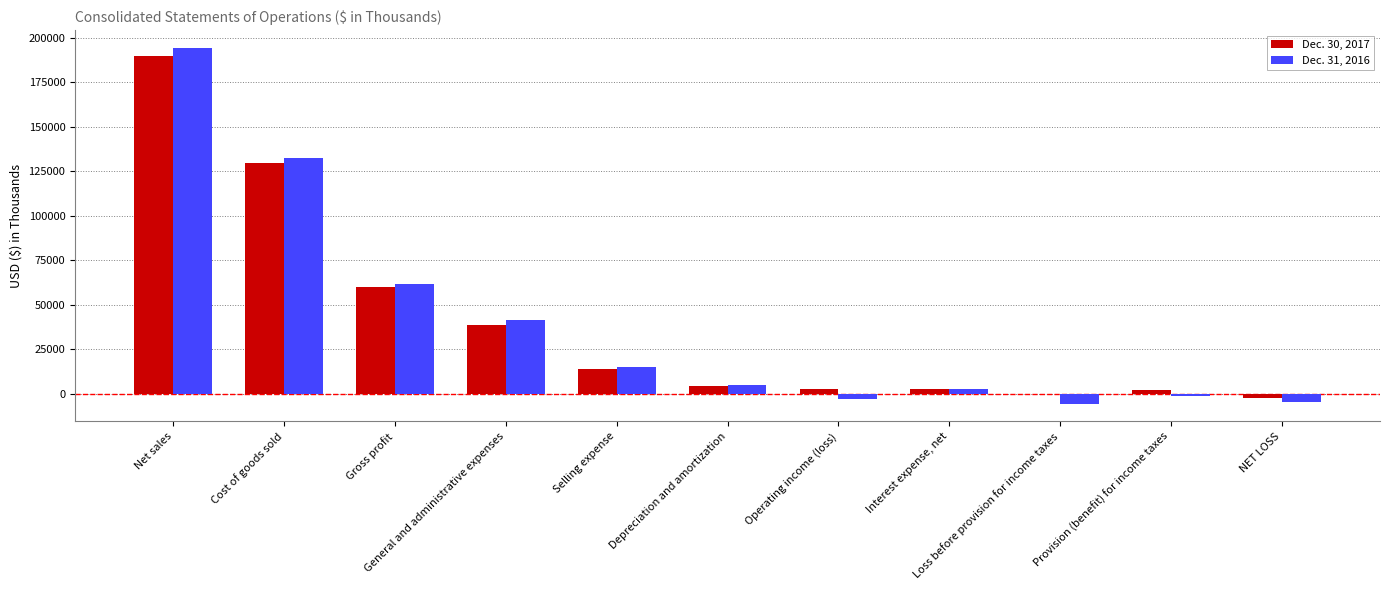

How many categories are shown in the chart?

11